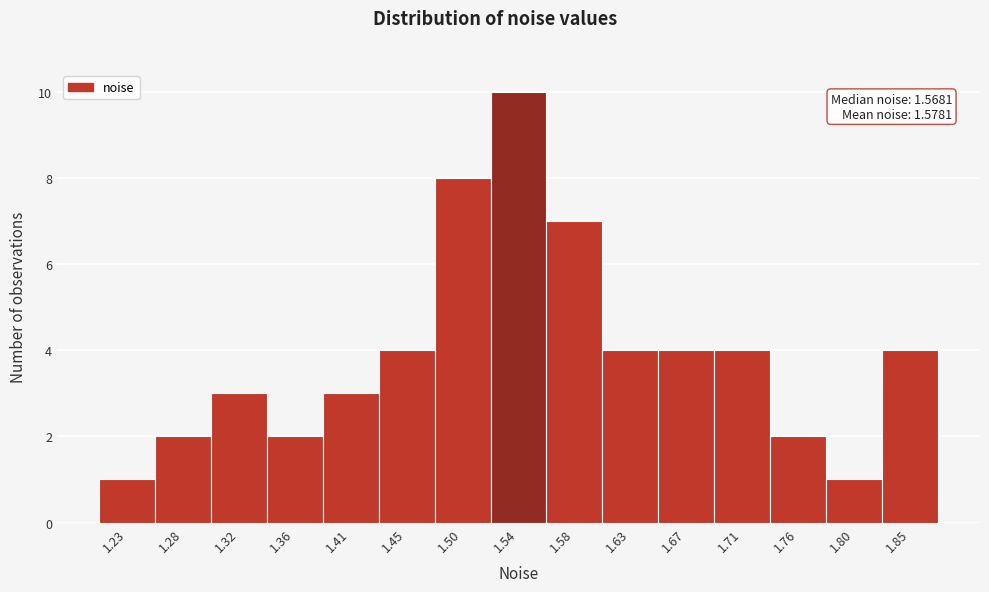

Reading left to right, what are all the values shown in this chart?

1	2	3	2	3	4	8	10	7	4	4	4	2	1	4